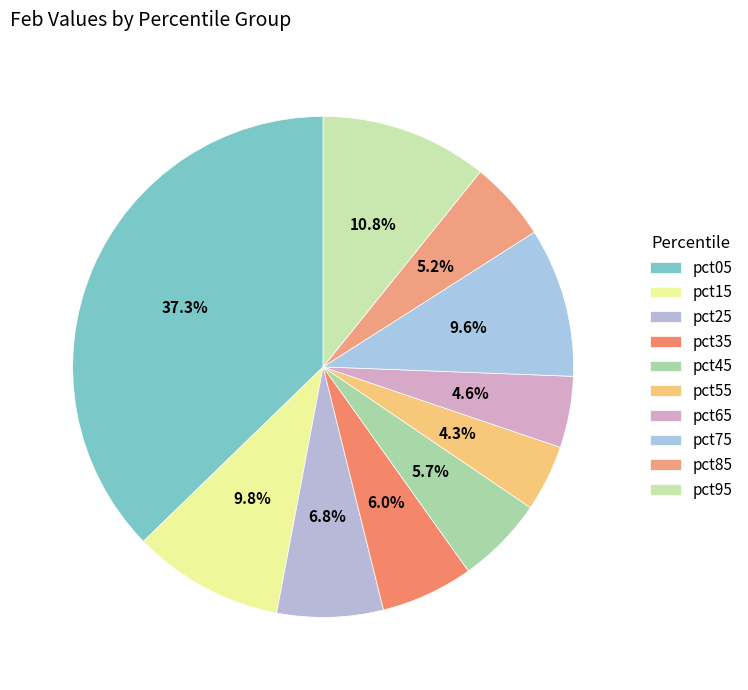

How many segments does this pie chart have?

10